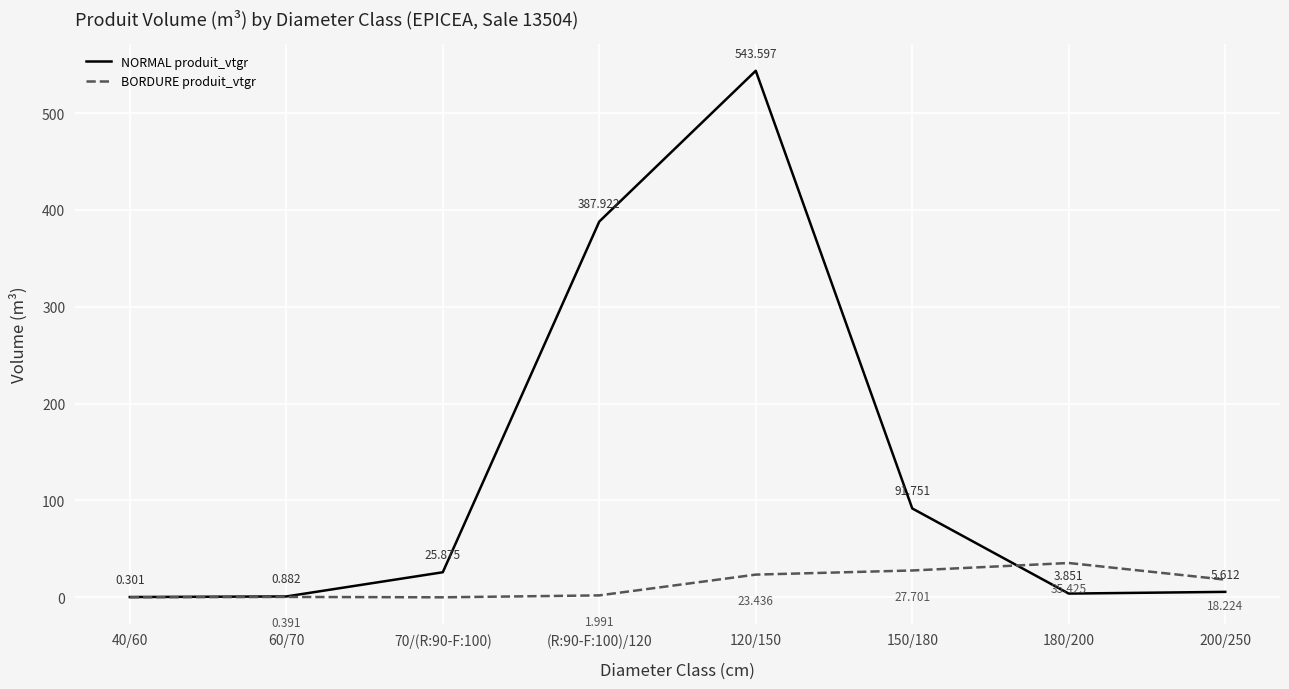

Which series has the widest spread of values?

NORMAL produit_vtgr